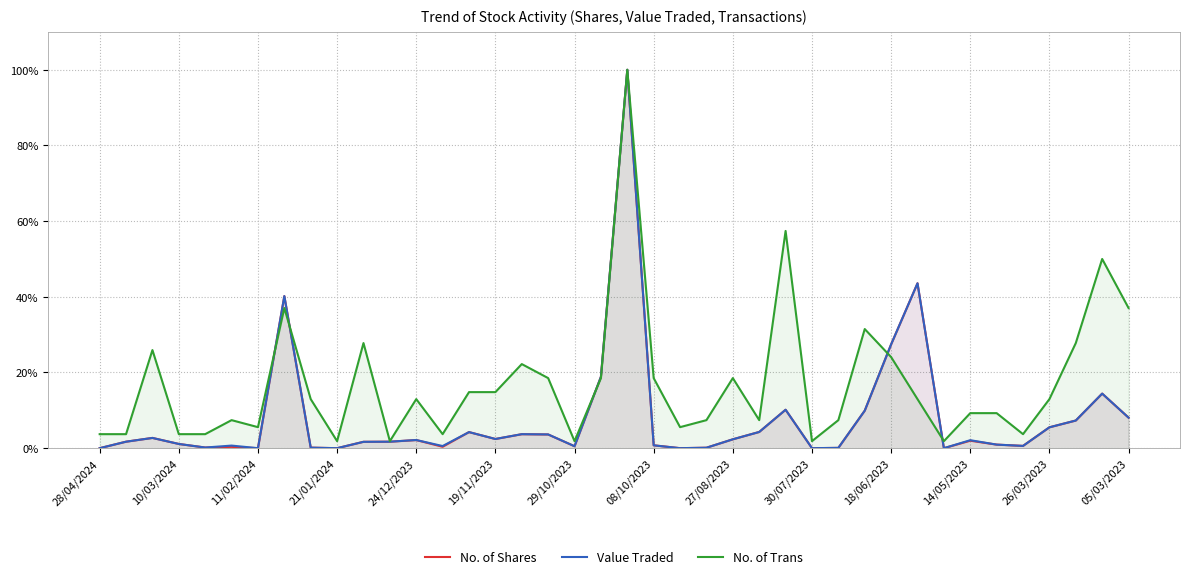

Reading left to right, list all the values displayed in this chart.

No. of Shares: 0.0	1.7	2.7	1.1	0.2	0.3	0.0	40.2	0.1	0.0	1.7	1.7	2.1	0.4	4.3	2.4	3.7	3.6	0.5	18.9	100.0	0.8	0.0	0.1	2.3	4.3	10.2	0.0	0.1	9.9	27.4	43.6	0.0	2.0	0.9	0.6	5.5	7.3	14.4	8.1
Value Traded: 0.0	1.7	2.7	1.1	0.2	0.7	0.0	40.2	0.1	0.0	1.7	1.7	2.2	0.6	4.2	2.4	3.7	3.6	0.5	18.9	100.0	0.8	0.0	0.1	2.3	4.3	10.2	0.0	0.1	9.9	27.4	43.6	0.0	2.1	0.9	0.6	5.5	7.3	14.4	8.1
No. of Trans: 3.7	3.7	25.9	3.7	3.7	7.4	5.6	37.0	13.0	1.9	27.8	1.9	13.0	3.7	14.8	14.8	22.2	18.5	1.9	18.5	100.0	18.5	5.6	7.4	18.5	7.4	57.4	1.9	7.4	31.5	24.1	13.0	1.9	9.3	9.3	3.7	13.0	27.8	50.0	37.0